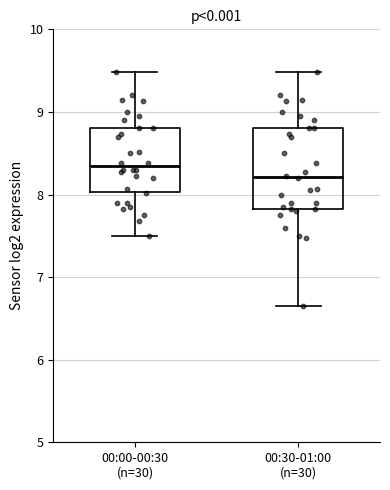

Comparing the boxes themselves (not the whiskers), which one is the tallest?

00:30-01:00 (n=30)